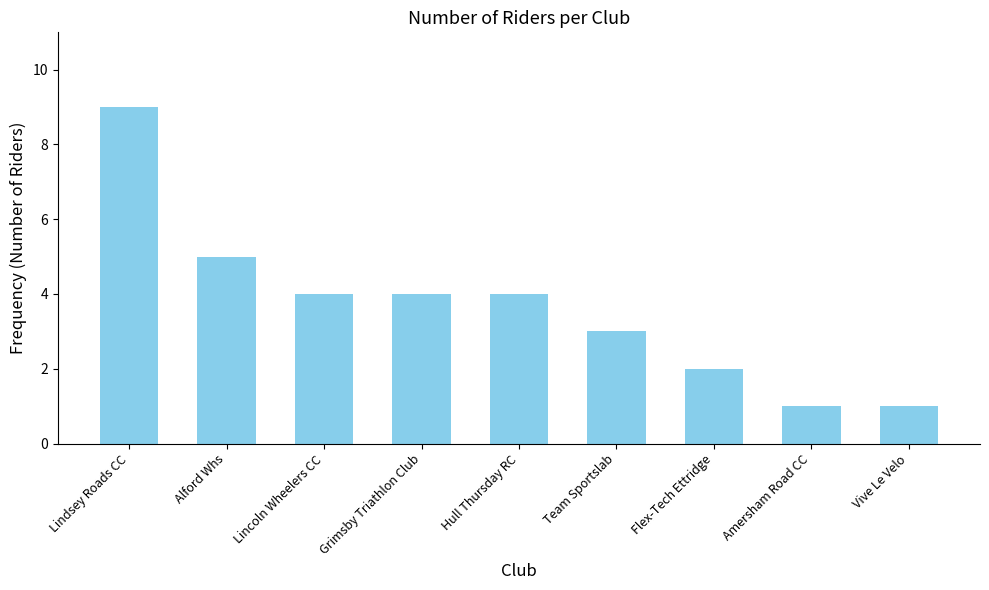

The value at Alford Whs is 7. True or false?

False